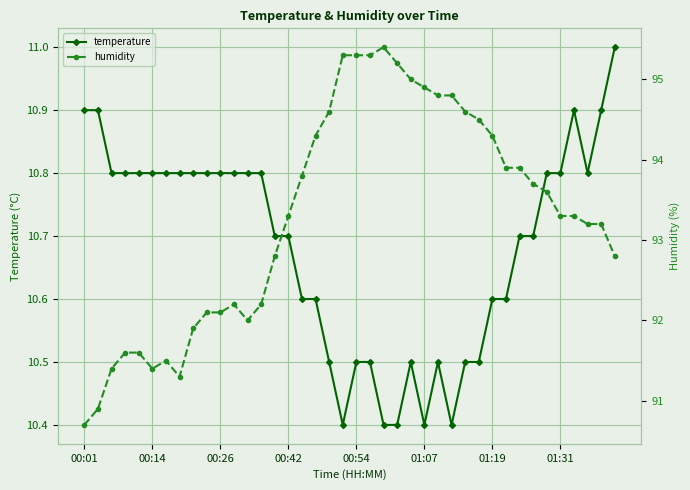

What is the lowest value of the temperature series?

10.4